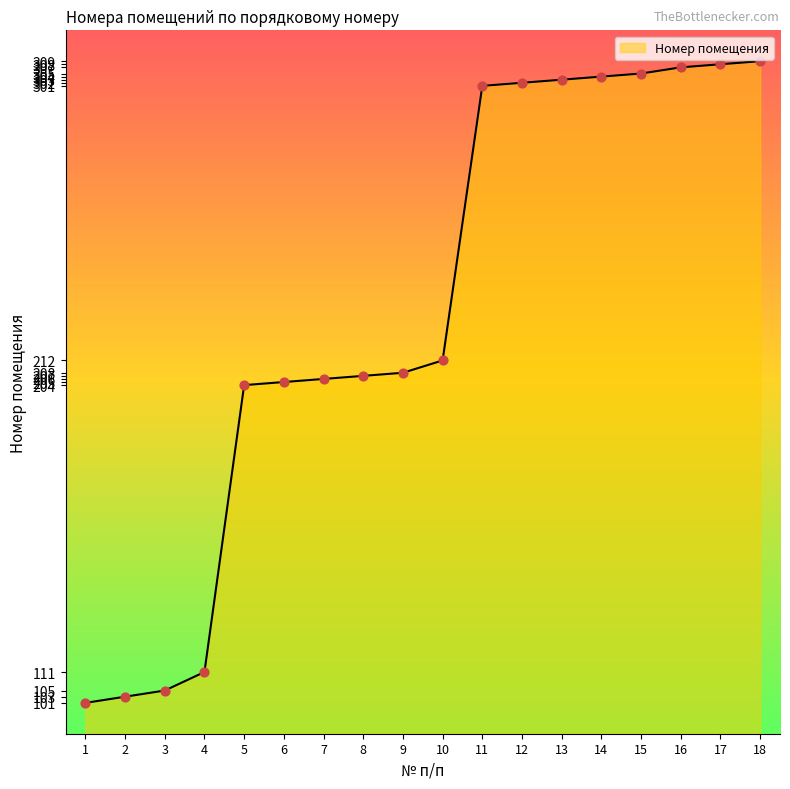

What is the ratio of the value at 10 to the value at 7?

1.0